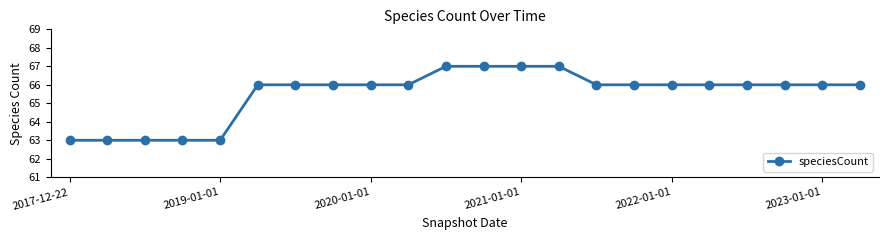

What is the difference between the maximum and minimum values?

4